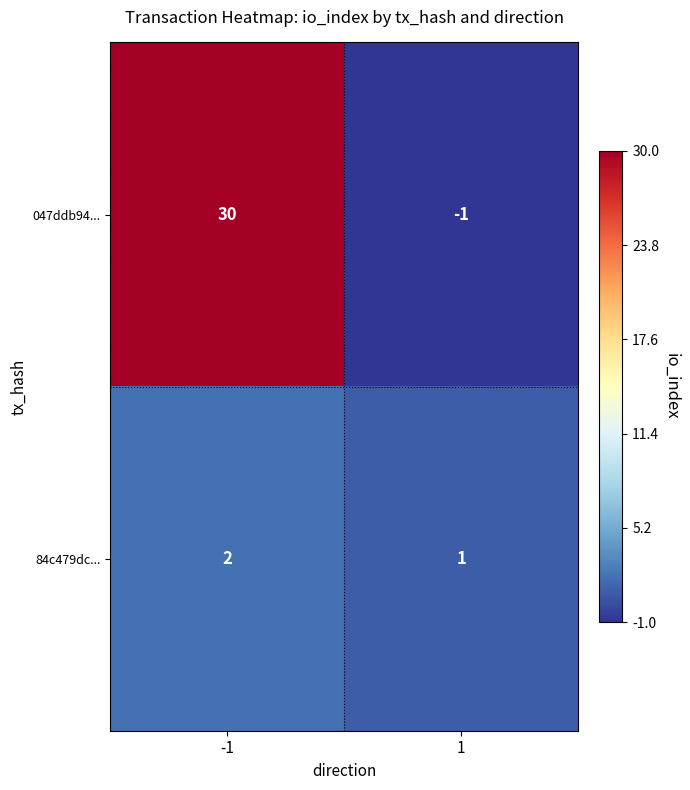

Which label corresponds to the smallest value in the chart?

1